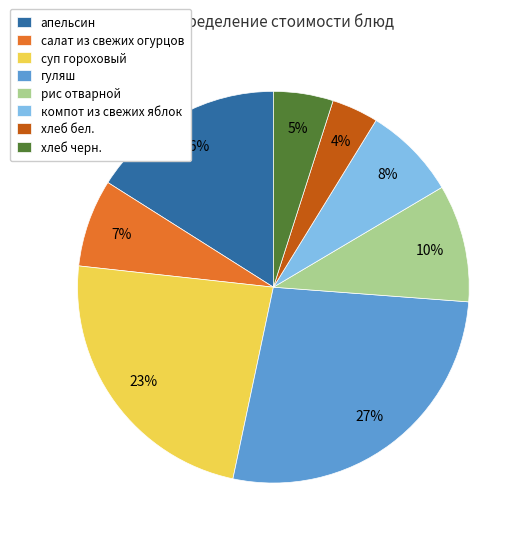

Is the sum of хлеб бел. and салат из свежих огурцов greater than half?

No